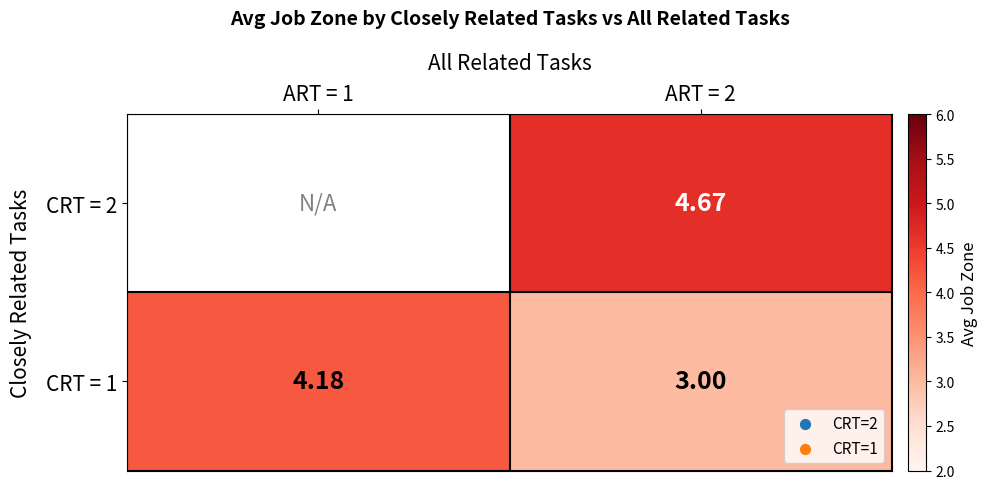

What is the sum of all CRT = 1 values?

7.2